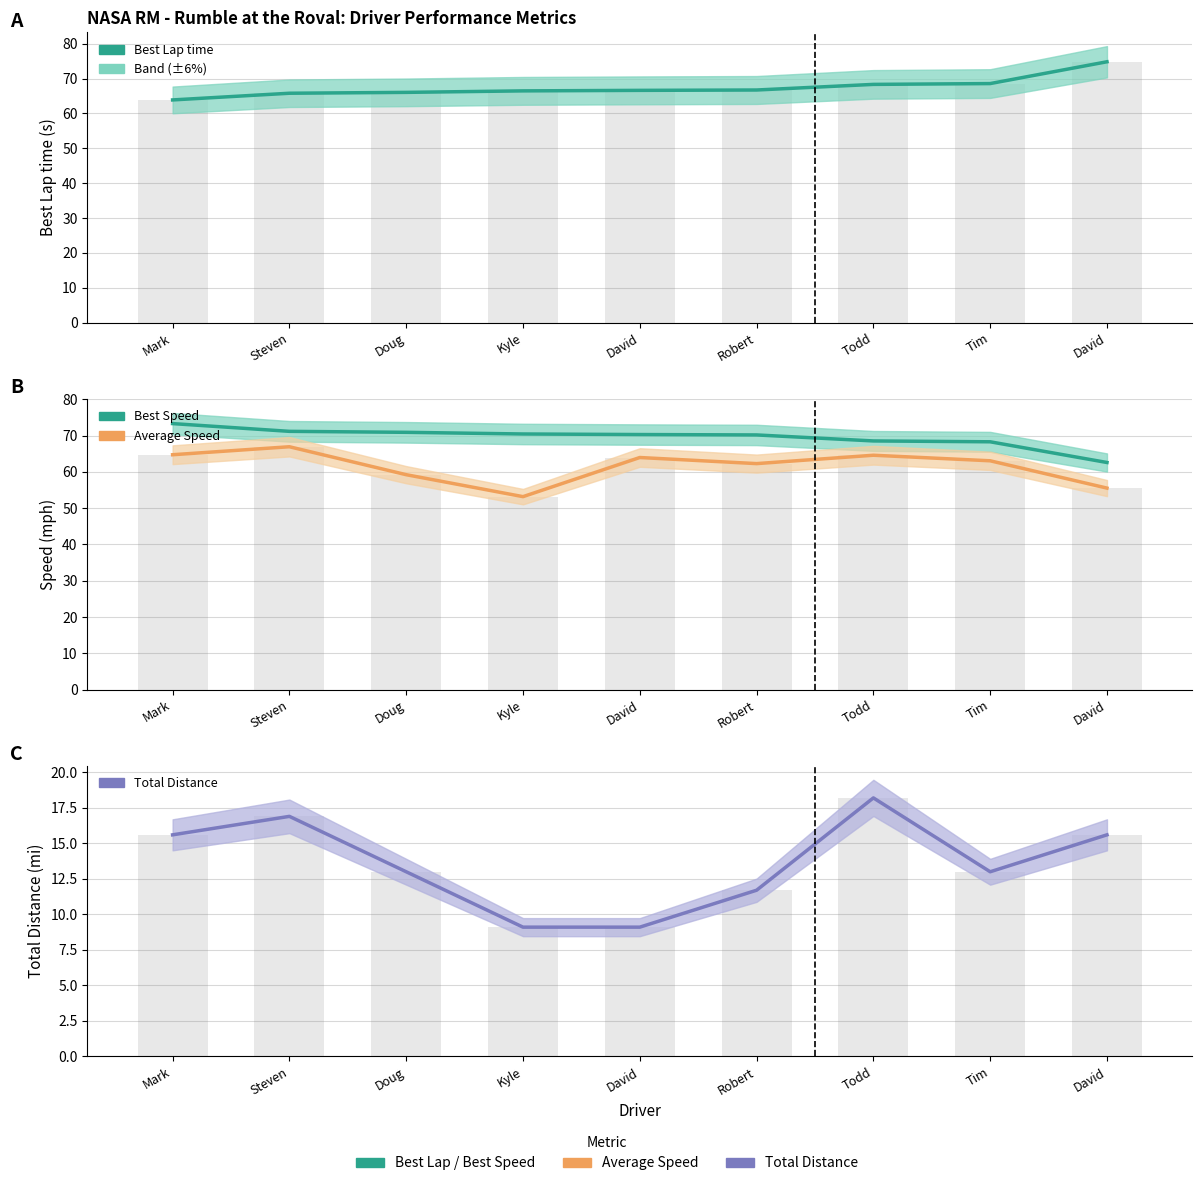

Is it true that Best Speed equals 16.2 at Mark?

False